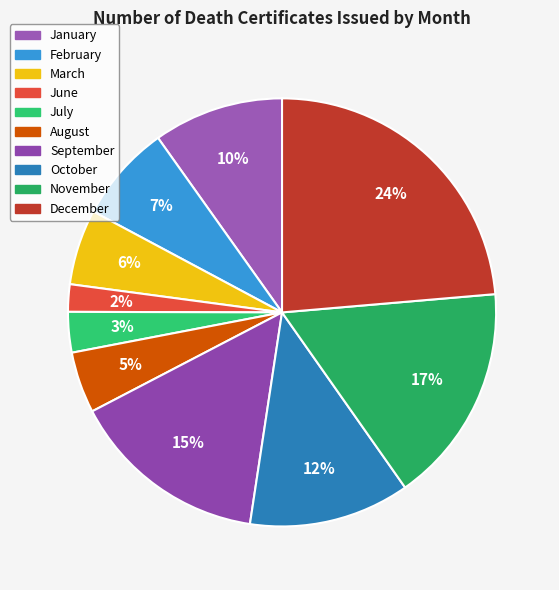

Does March account for over 50% of the chart?

No